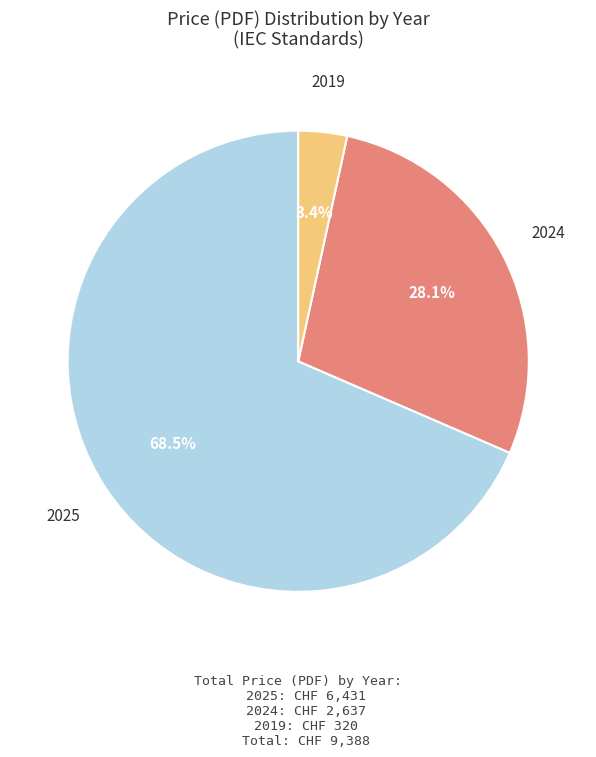

Is there any slice that represents more than half of the pie?

Yes